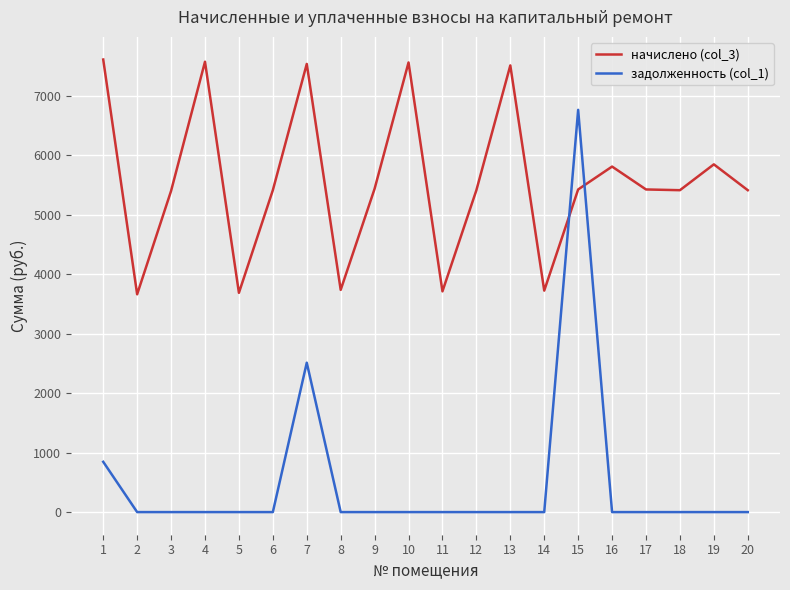

Where is the first local minimum for начислено (col_3)?

2